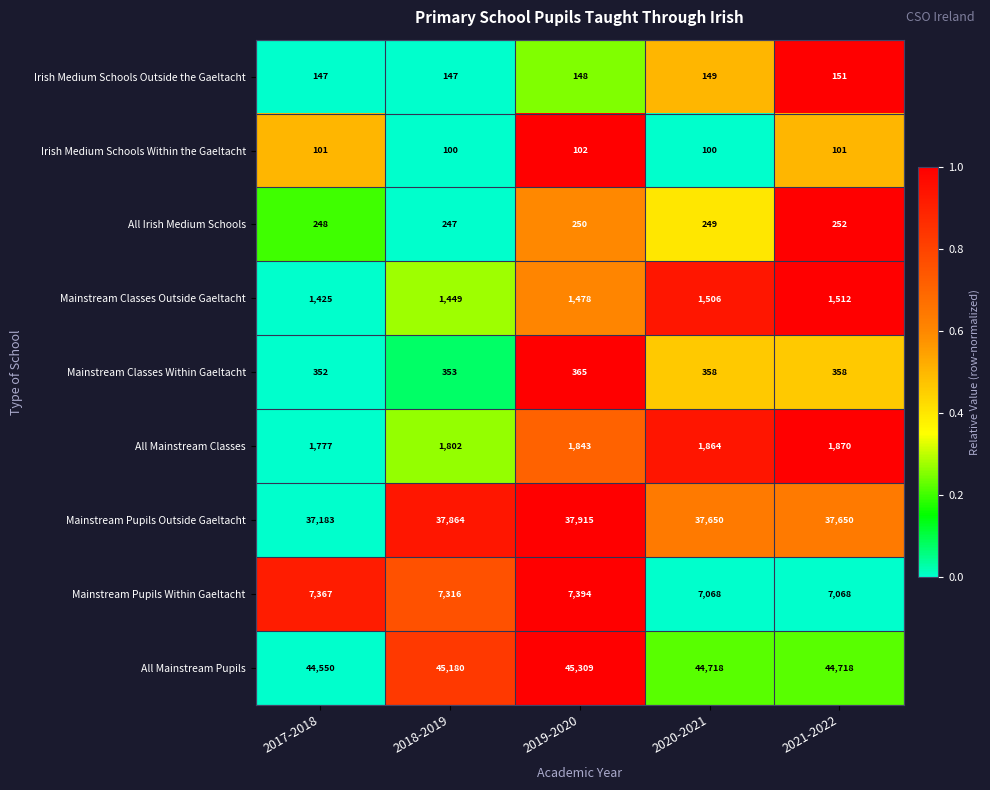

What is the maximum value shown in the chart?

45309